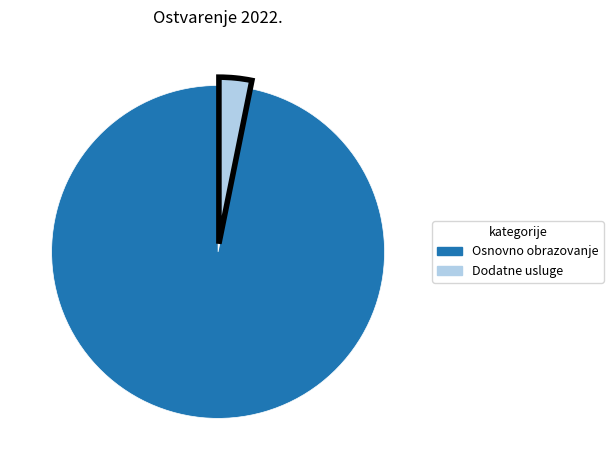

Does any single category account for the majority?

Yes